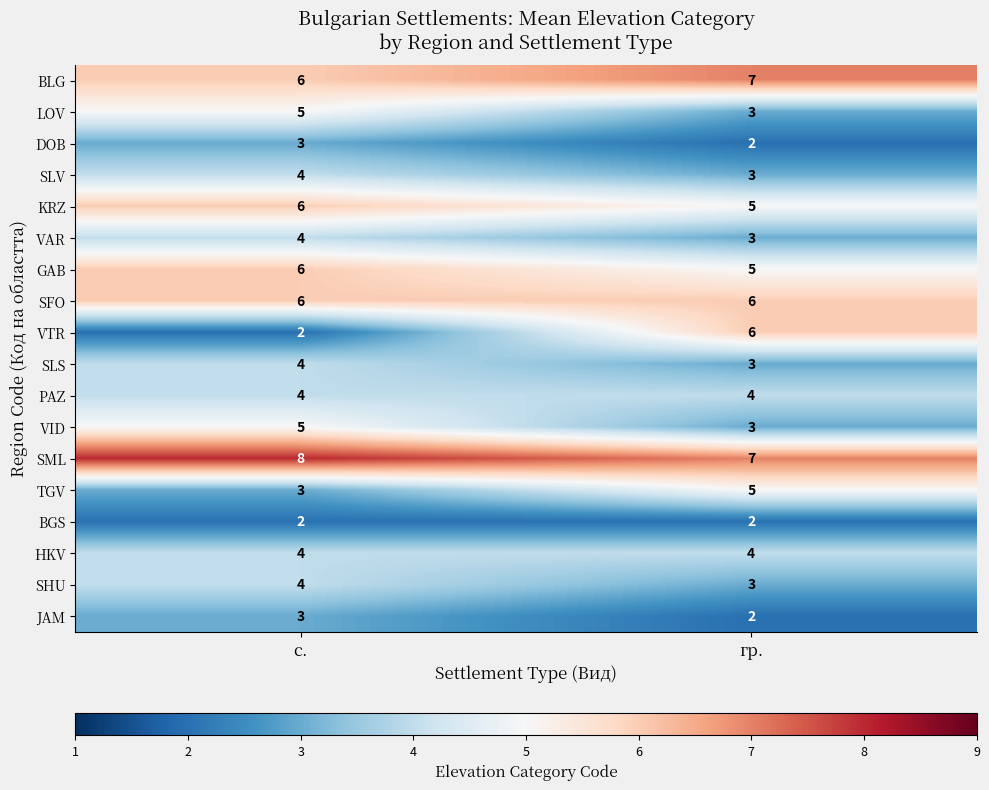

Which series has the widest spread of values?

VTR